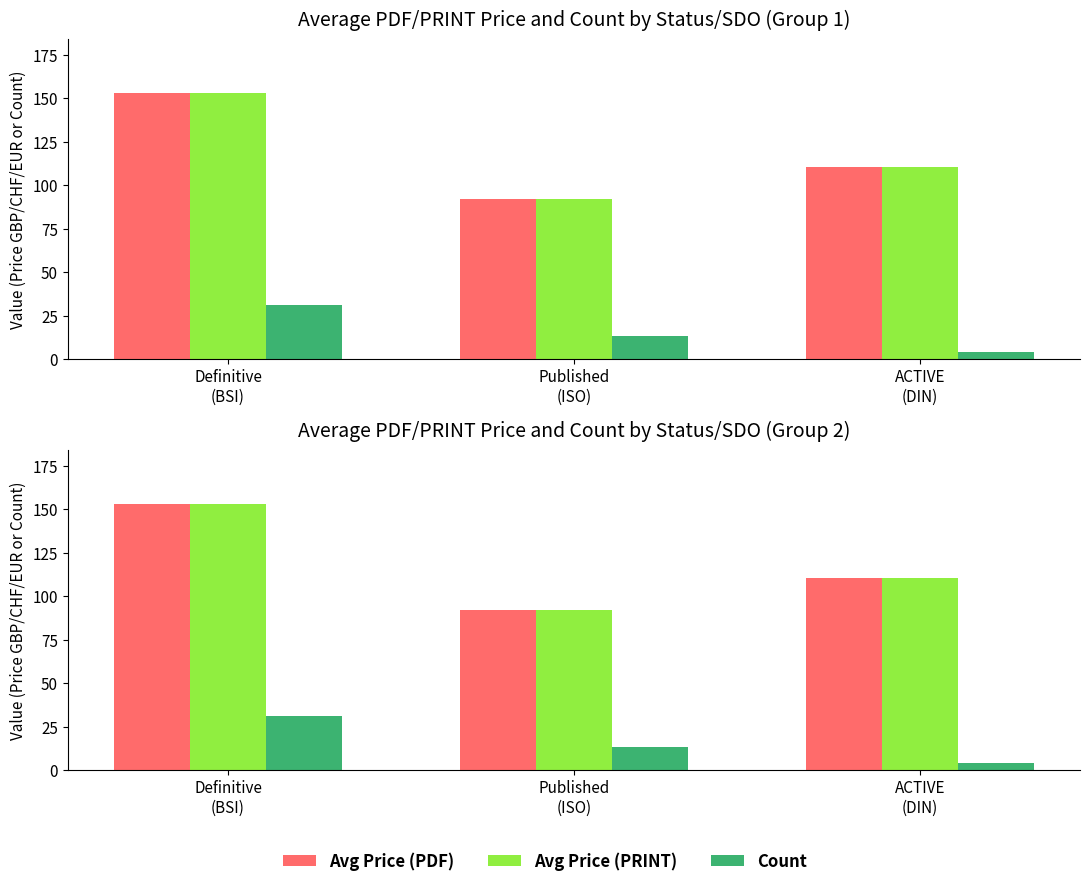

What value does the Avg Price (PRINT) series have at Definitive
(BSI)?

153.1